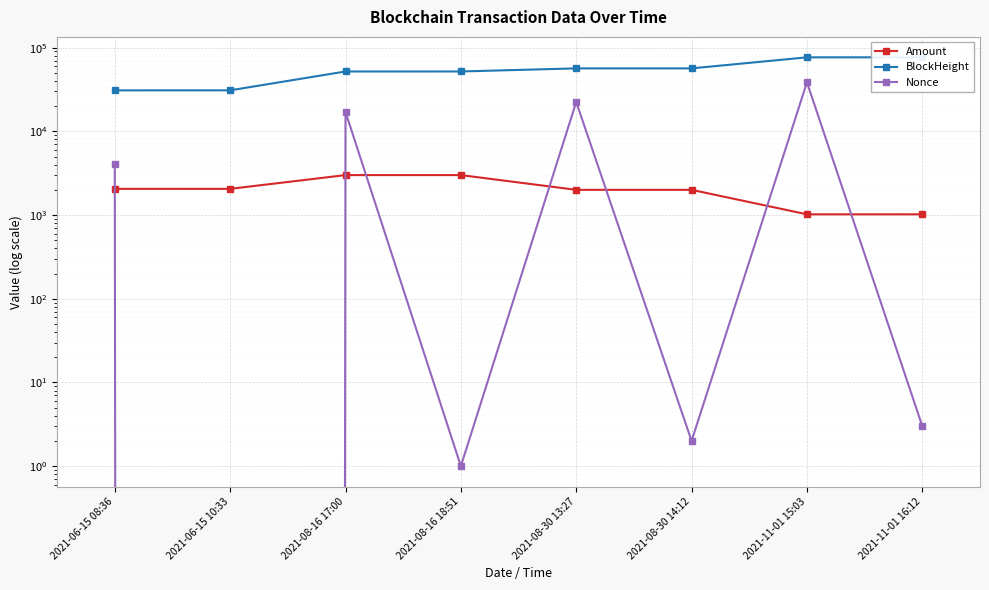

Between 2021-06-15 10:33 and 2021-11-01 15:03, which series saw the biggest shift?

BlockHeight